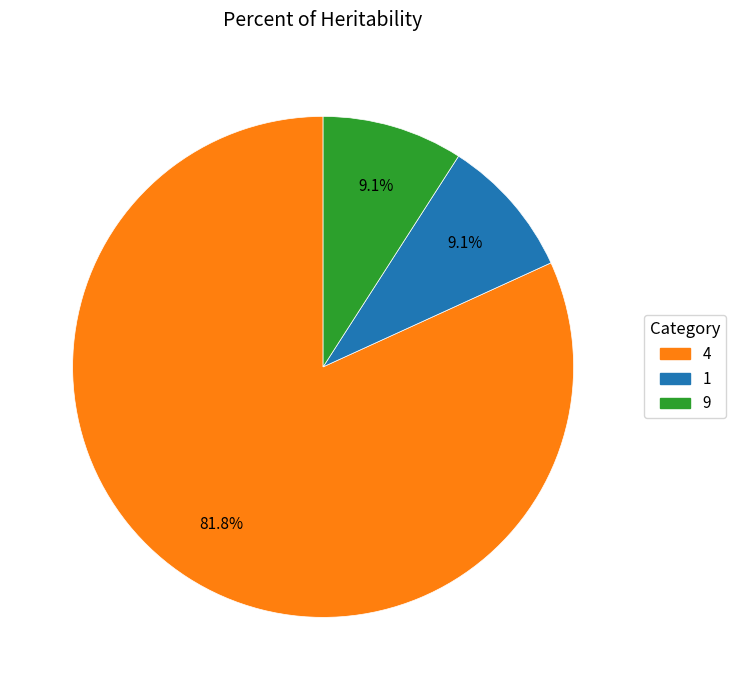

Is there any slice that represents more than half of the pie?

Yes